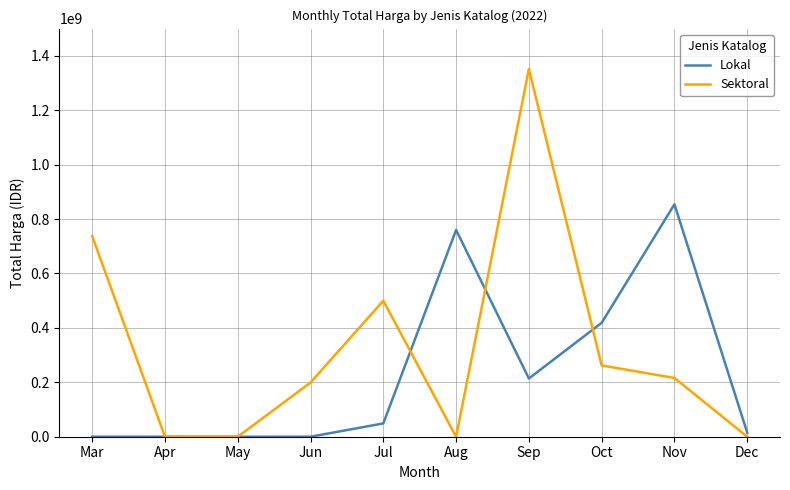

What is the maximum value shown in the chart?

1351682000